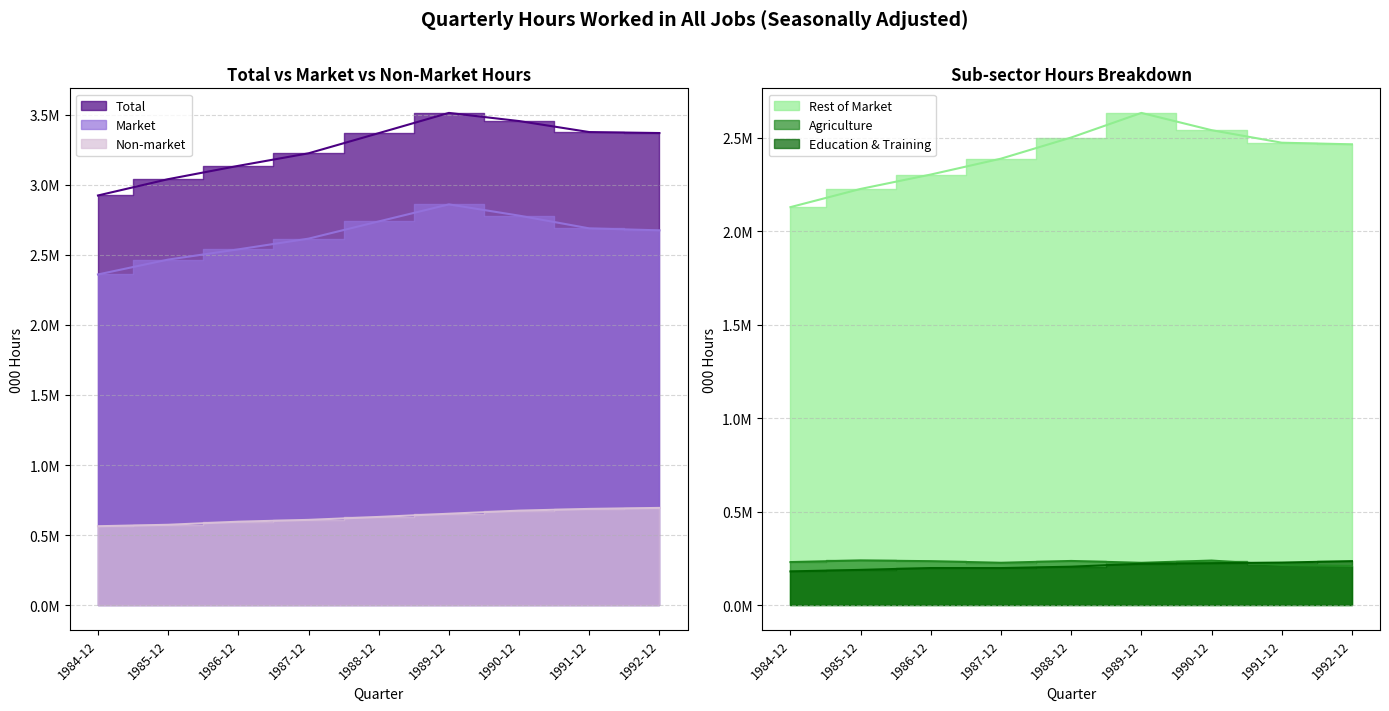

True or false: Total has a value of 3375380.8 at 1992-12.

True